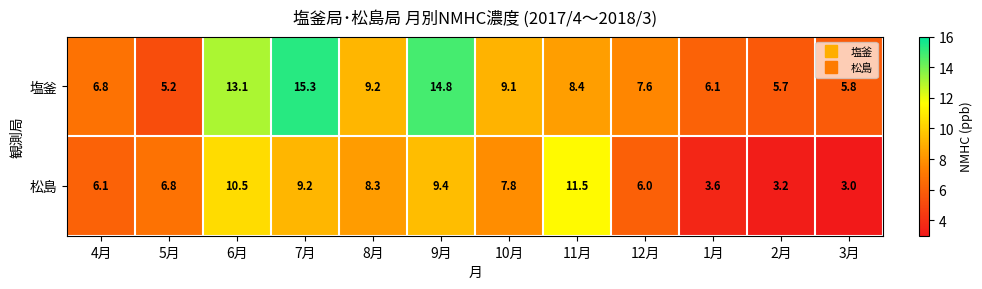

How many data points does each series have?

12